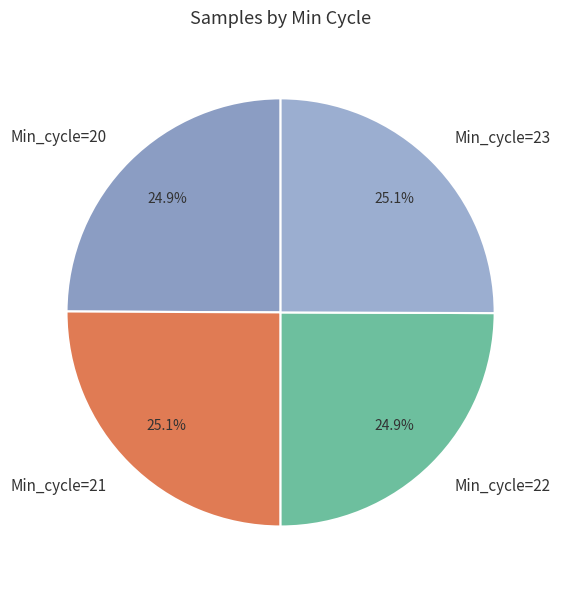

Is Min_cycle=21 the majority of the pie?

No